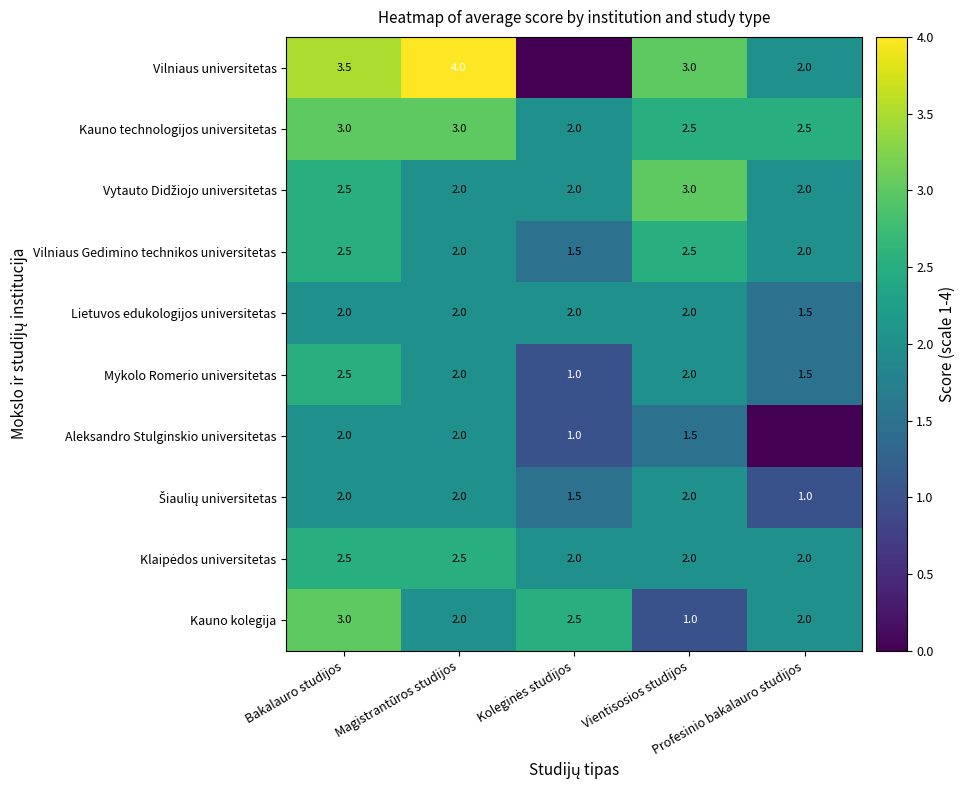

Between Koleginės studijos and Profesinio bakalauro studijos, which is larger?

Profesinio bakalauro studijos